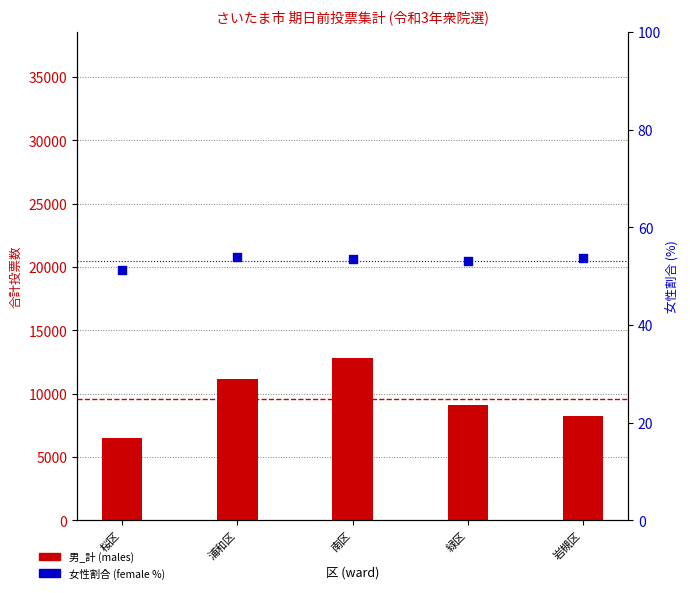

Which series reaches the maximum Y coordinate?

男_計